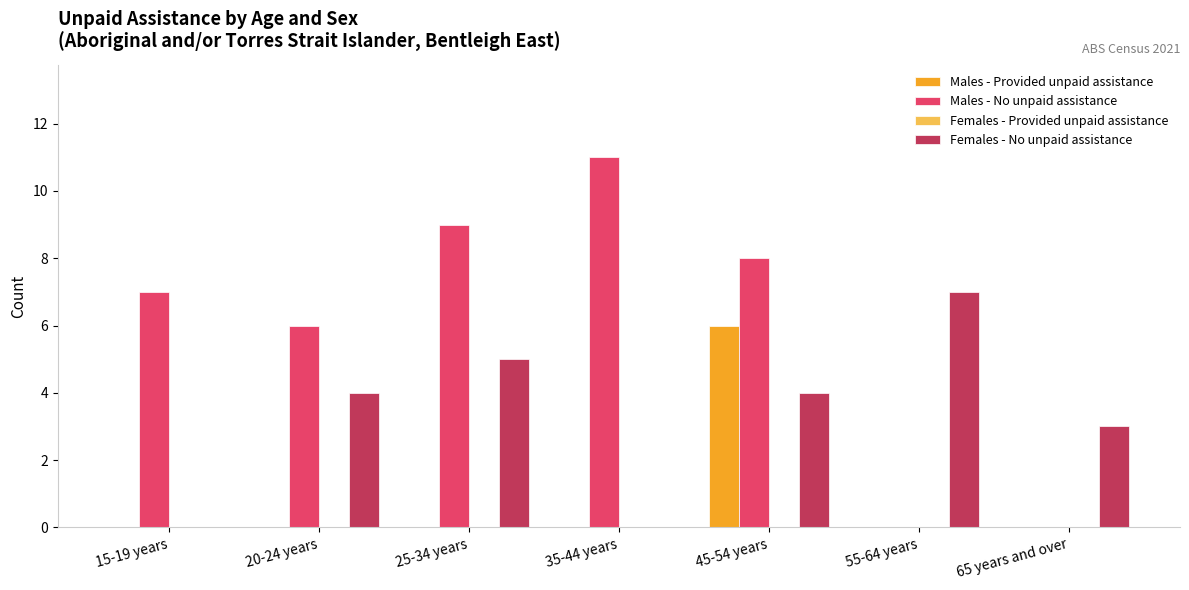

Which category has the highest value across all series?

35-44 years